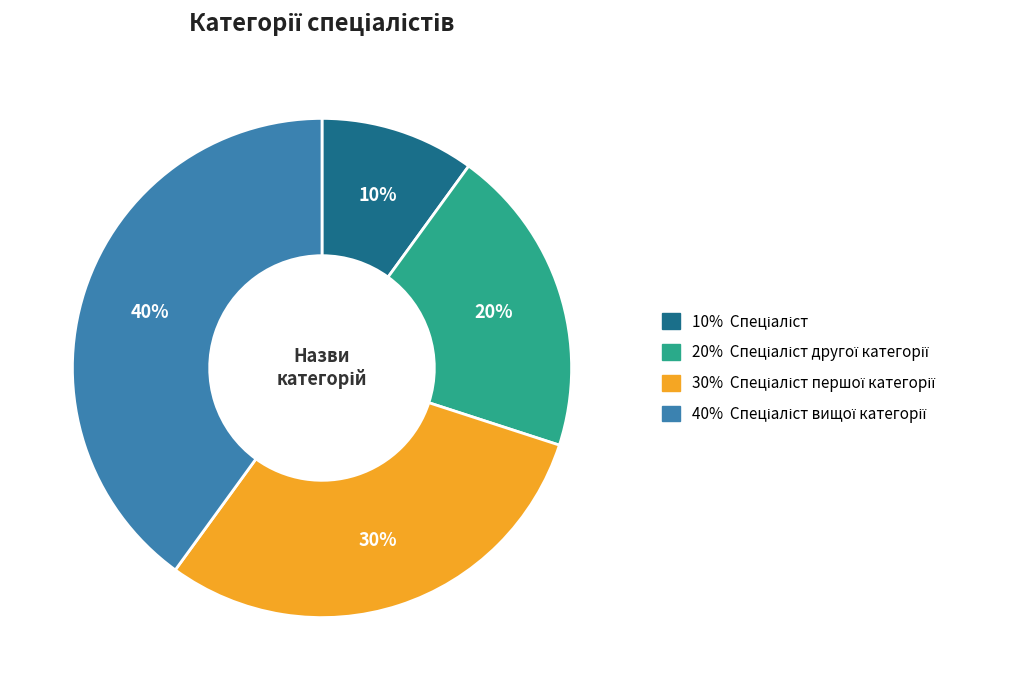

Is there any slice that represents more than half of the pie?

No